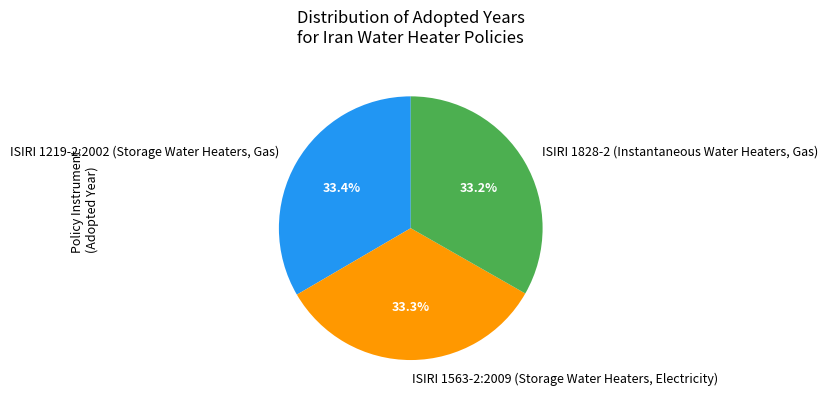

To the nearest percent, what portion does ISIRI 1219-2:2002 (Storage Water Heaters, Gas) represent?

33%